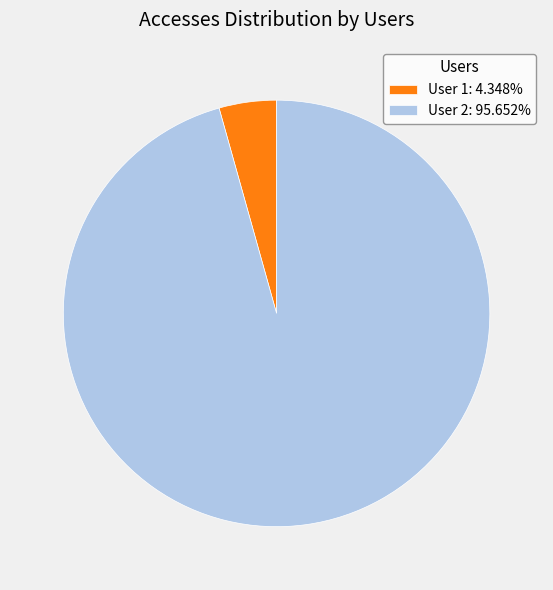

Does User 2: 95.652% represent more than half of the total?

Yes